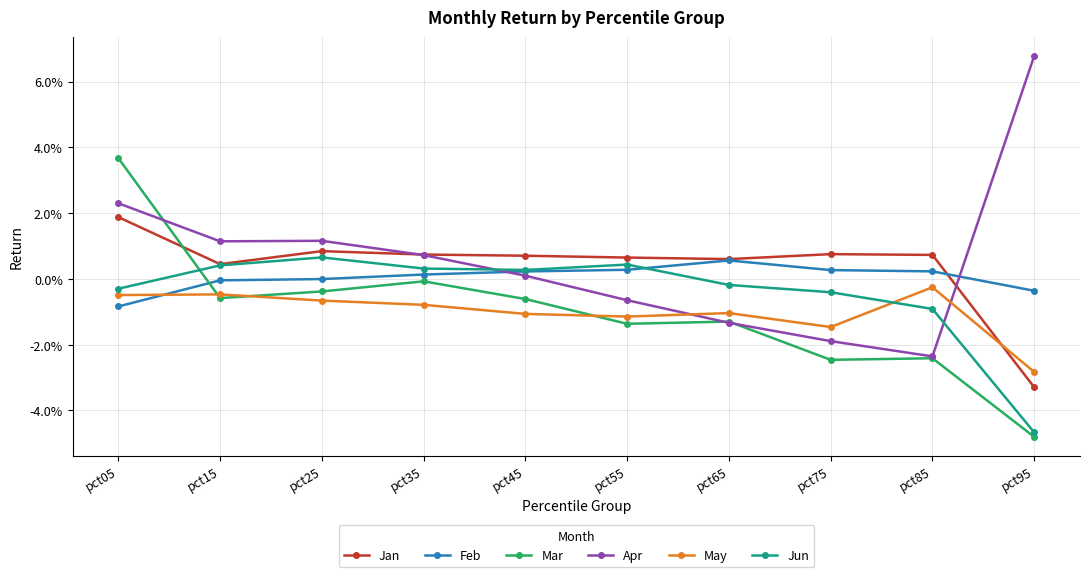

Which series ends up on top after the final intersection of Feb and Jun?

Feb